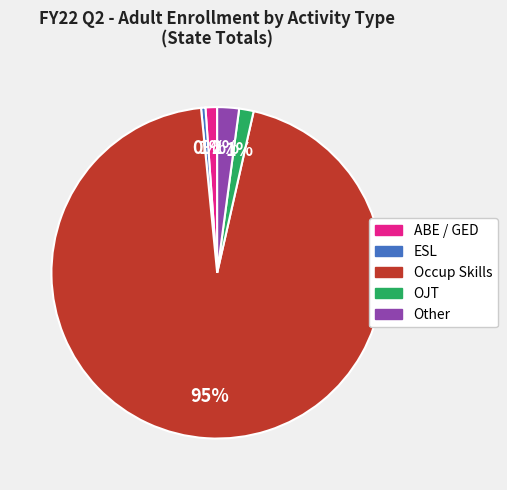

To the nearest percent, what is the average slice percentage?

20%